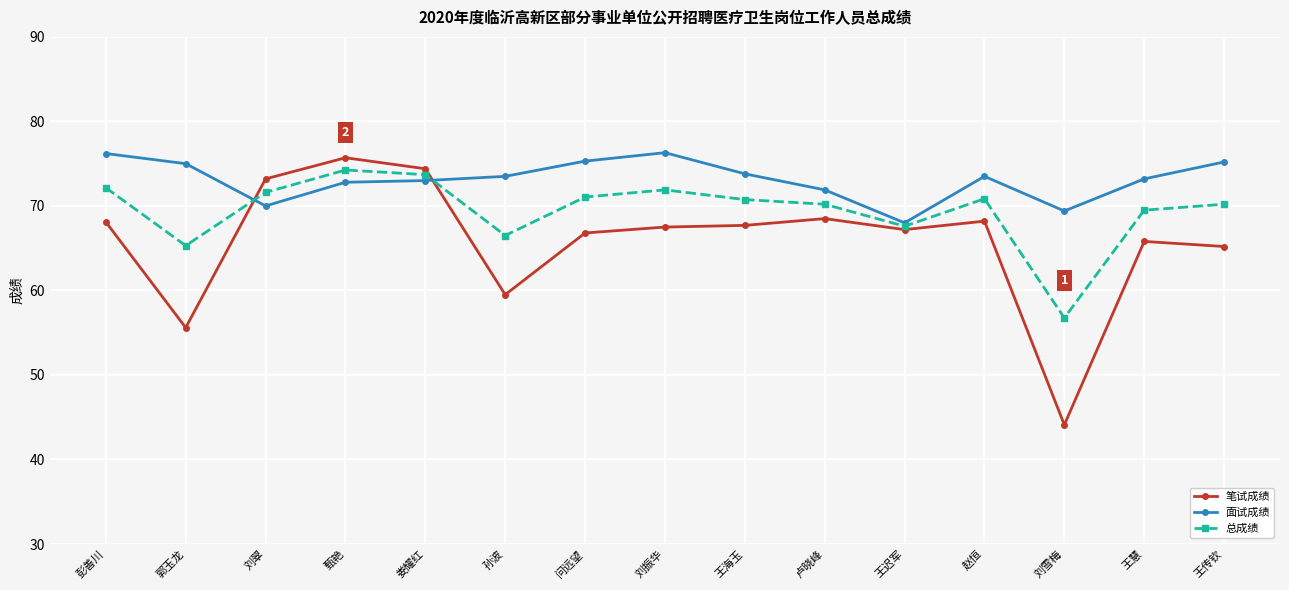

What is the label of the 4th point from the right?

赵恒